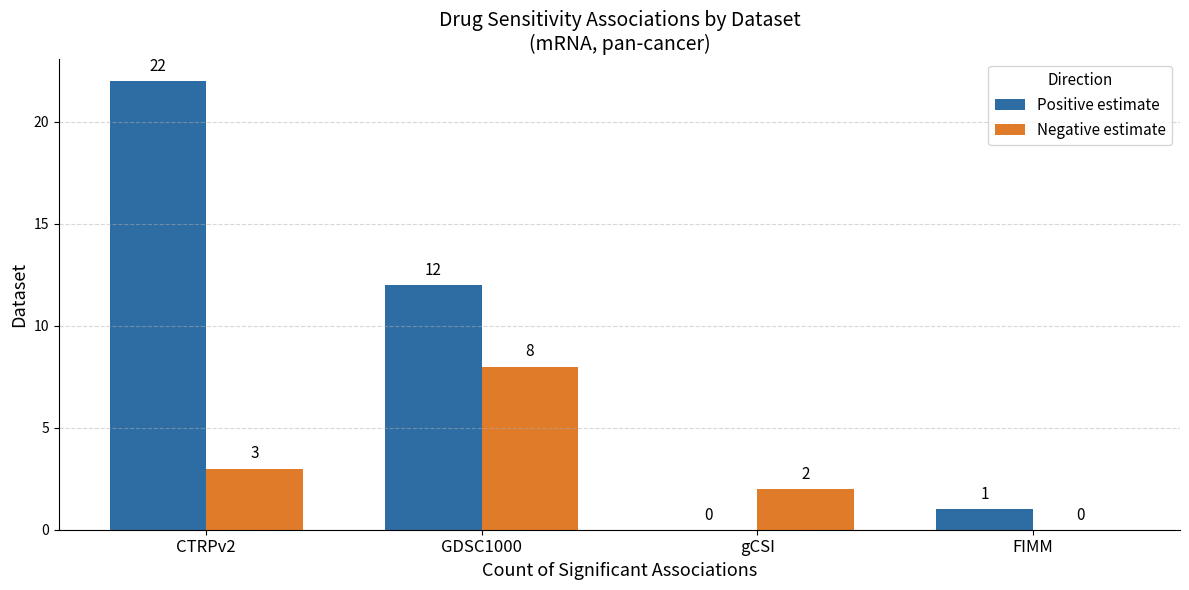

At which label is Positive estimate closest to 11?

GDSC1000